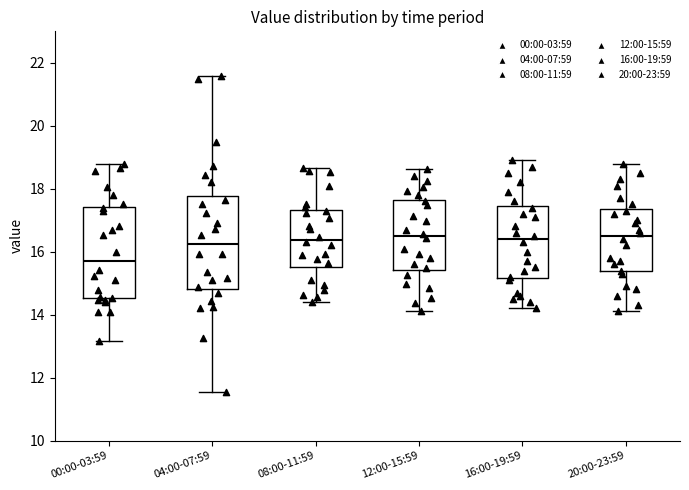

Reading left to right, transcribe this box plot: for each box, give where its median line is, the range the box spans, and where its two whiskers end, as read against the y-axis. The values are not printed on the chart, so give them approximately, as read against the axis.

00:00-03:59: median 15.8, box 14.6 to 17.4, whiskers 13.2 to 18.8
04:00-07:59: median 16.2, box 14.8 to 17.8, whiskers 11.6 to 21.6
08:00-11:59: median 16.4, box 15.4 to 17.4, whiskers 14.4 to 18.6
12:00-15:59: median 16.6, box 15.4 to 17.6, whiskers 14.2 to 18.6
16:00-19:59: median 16.4, box 15.2 to 17.4, whiskers 14.2 to 19.0
20:00-23:59: median 16.6, box 15.4 to 17.4, whiskers 14.2 to 18.8